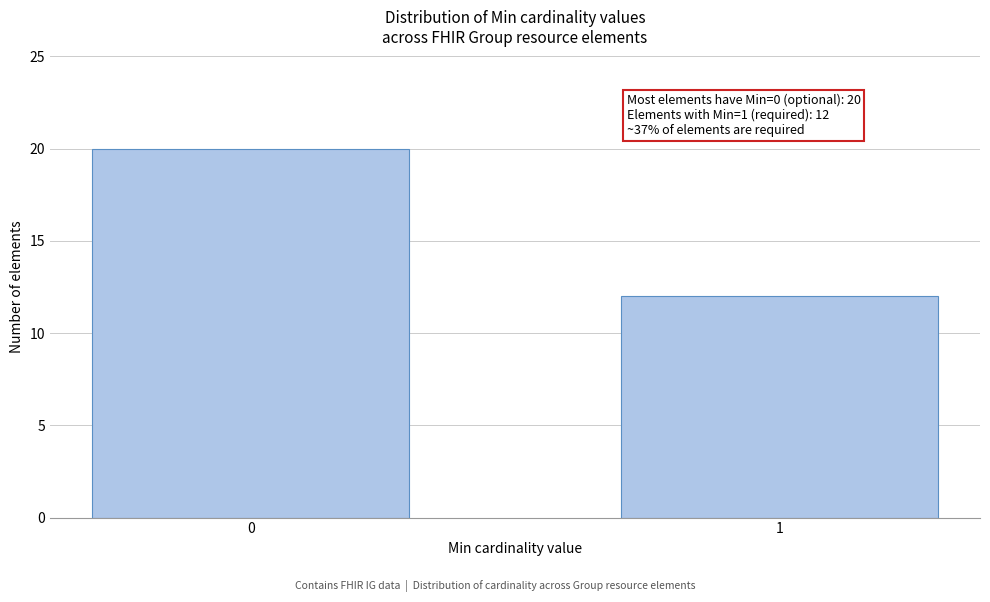

Reading right to left, extract all data points from this chart.

1=12	0=20